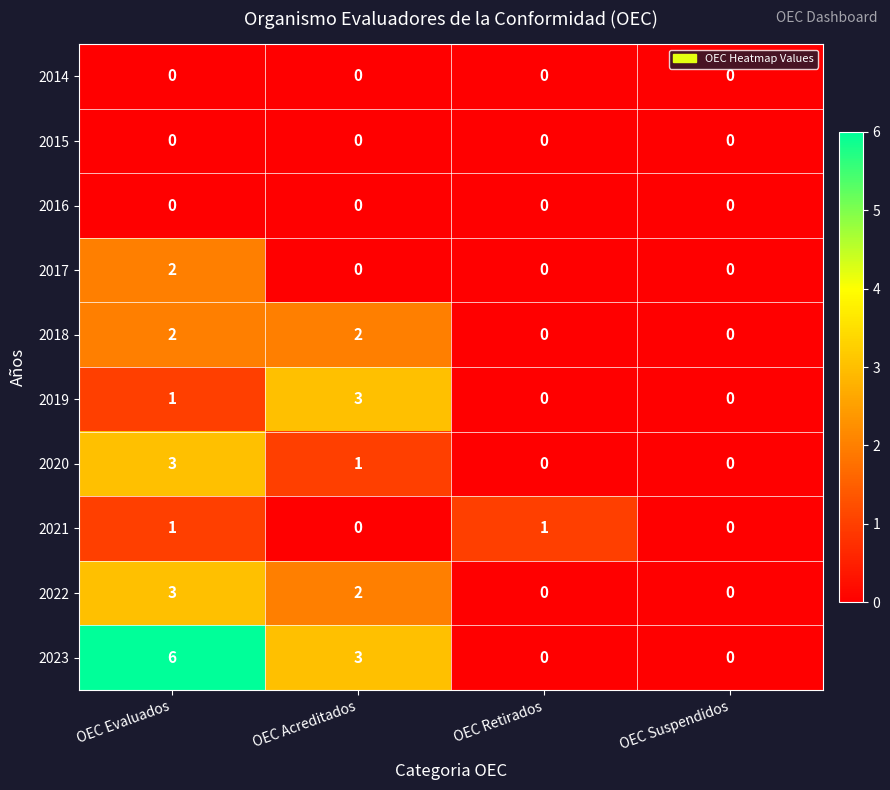

True or false: 2018 has a value of 0 at OEC Retirados.

True